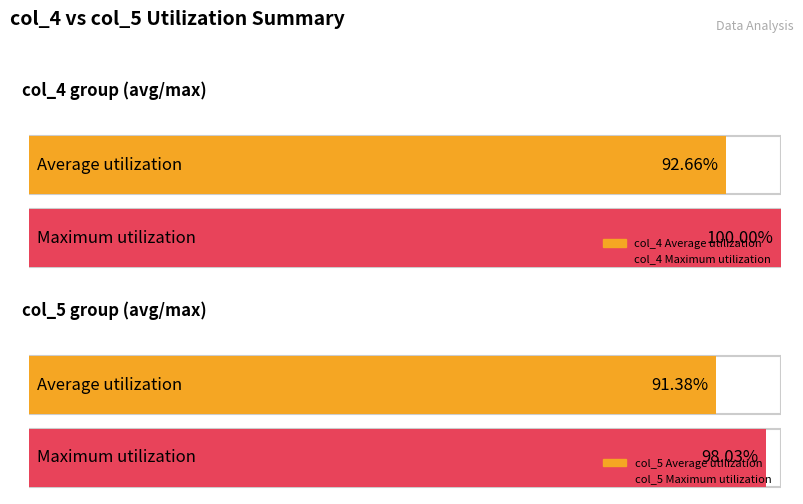

True or false: col_4 has a value of 4936 at 40245.

False